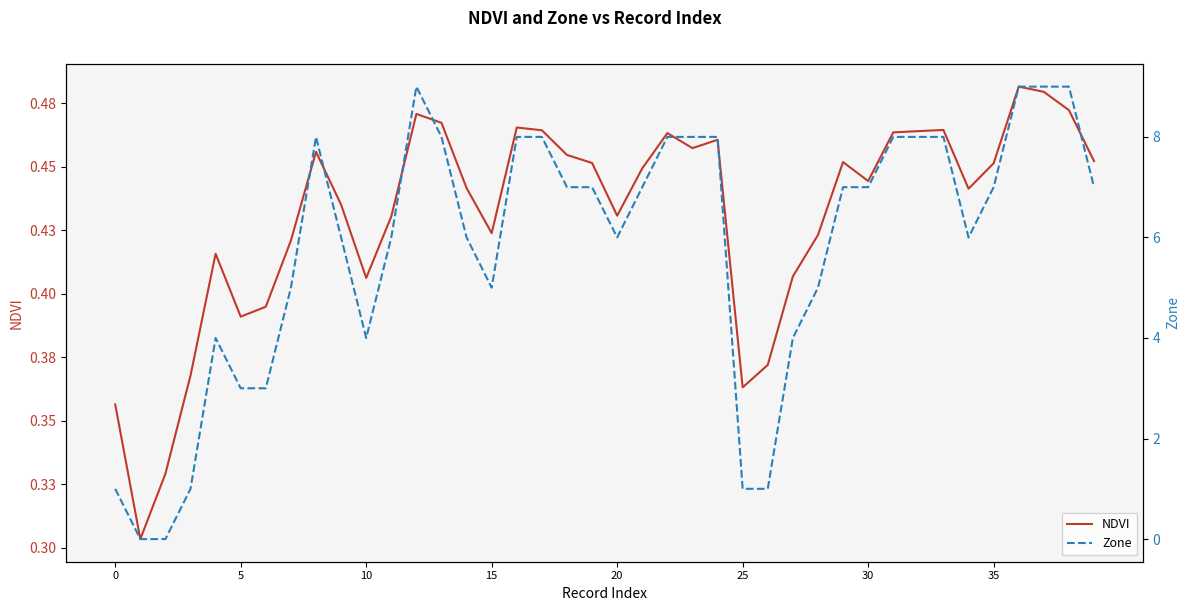

What is the value of the Zone point at the 5th from the left?

4.0